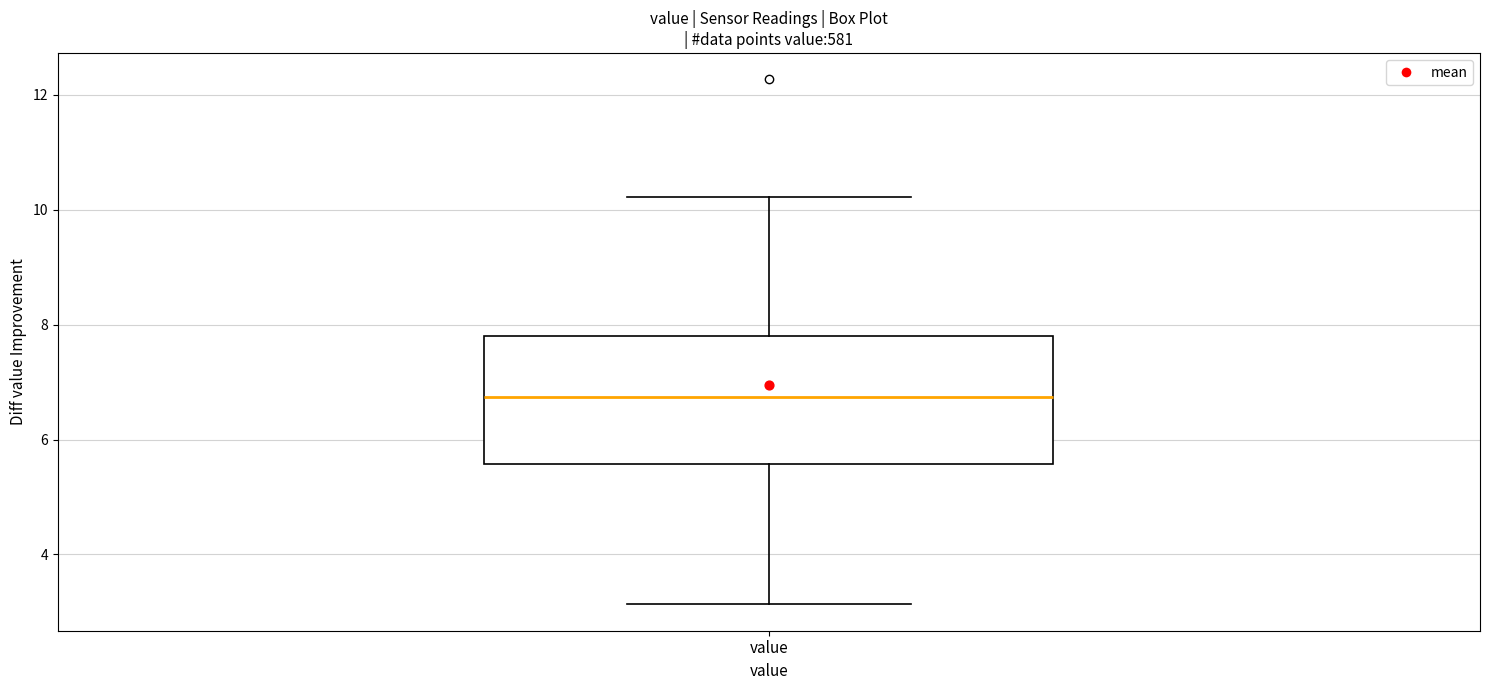

Where does the upper whisker of the box for value end on the y-axis? The values are not printed on the chart, so give them approximately, as read against the axis.

10.2